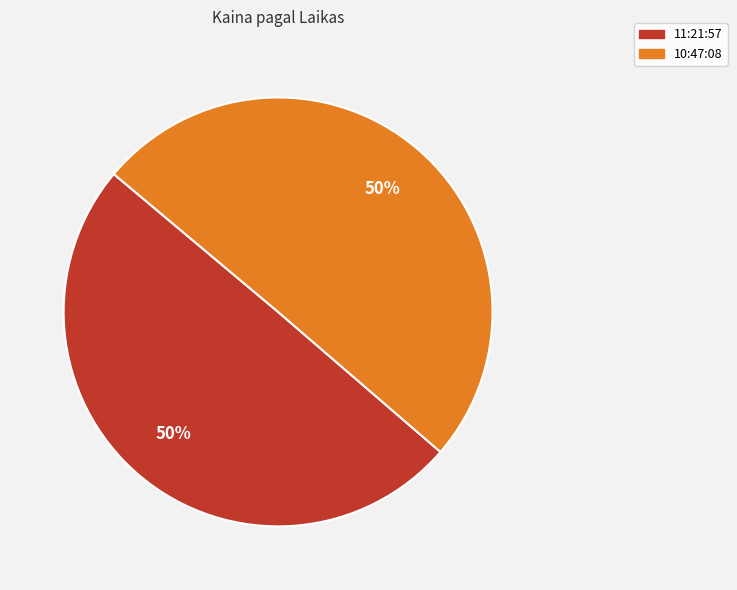

To the nearest percent, what is the average slice percentage?

50%